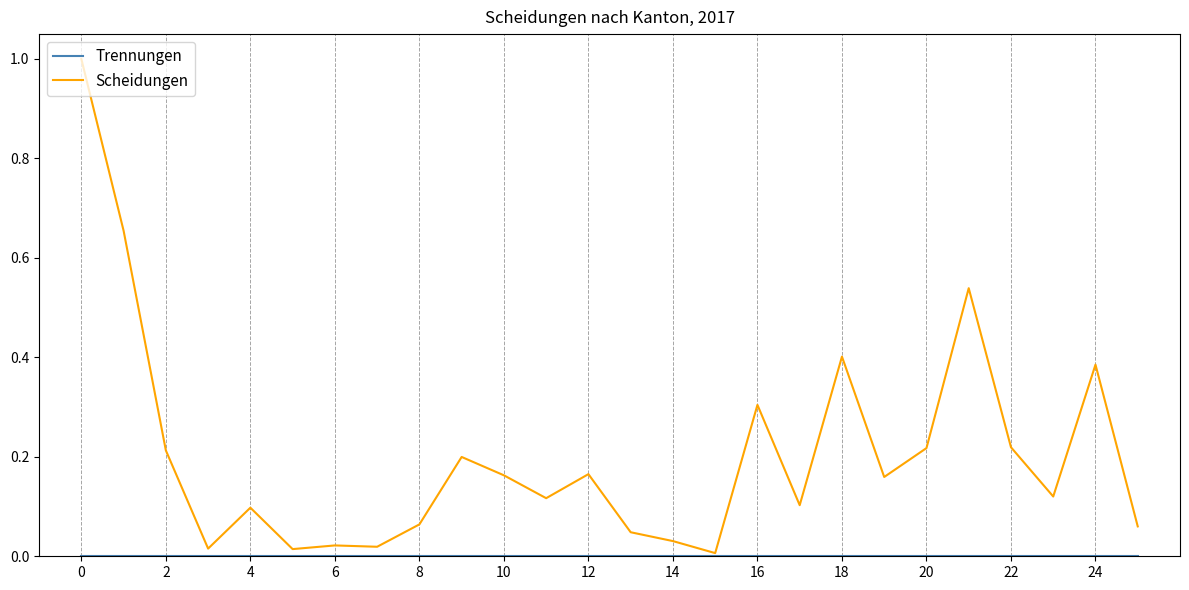

What is the maximum value for Scheidungen?

1.0